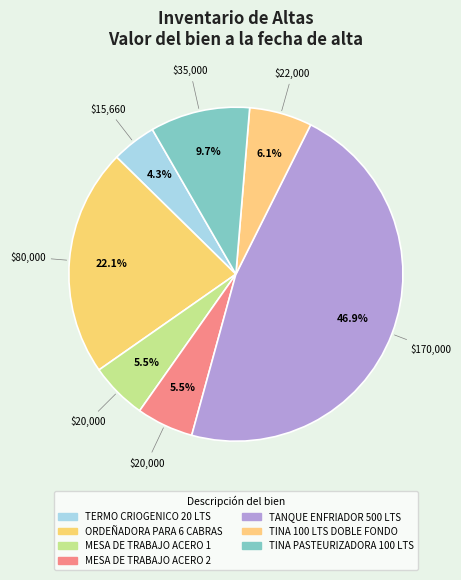

What is the smallest slice in the pie chart?

TERMO CRIOGENICO 20 LTS